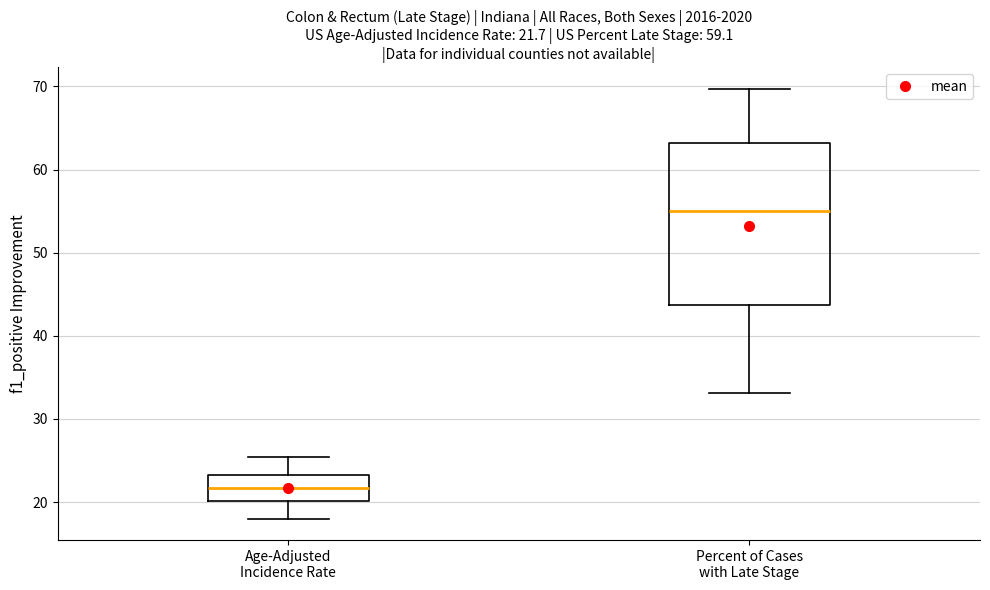

Which box has the lowest median line?

Age-Adjusted Incidence Rate